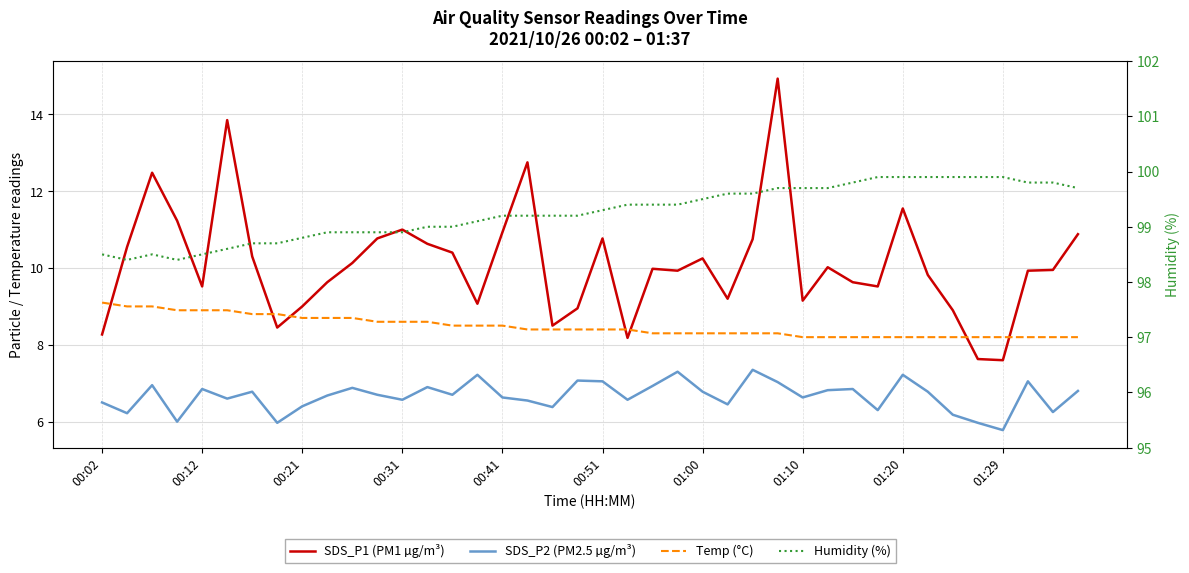

At how many categories does at least one series exceed 9?

40